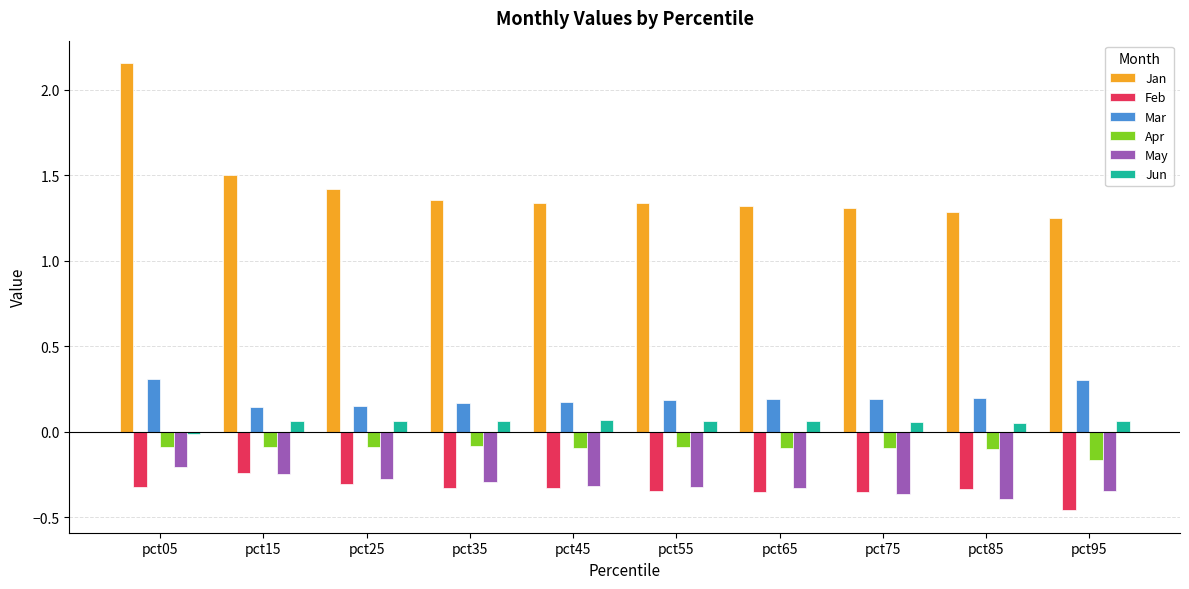

Which series has the widest spread of values?

Jan